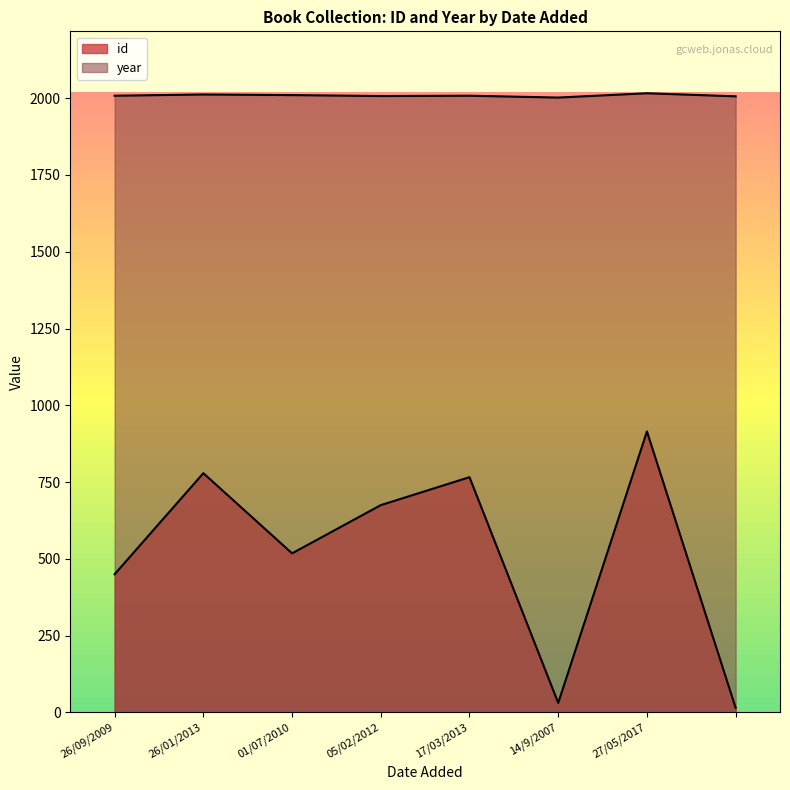

At how many categories does at least one series exceed 686?

8